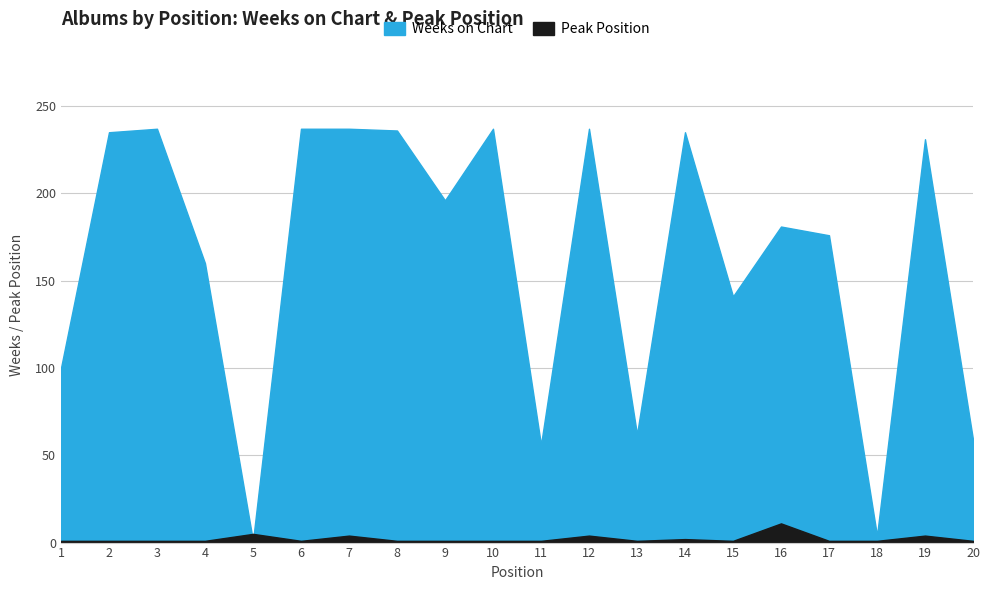

Where is the first local maximum for Weeks on Chart?

3